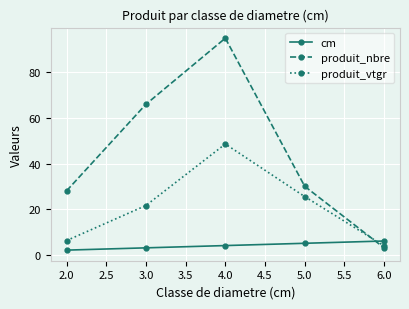

At which category is the sum across all series the highest?

4.0